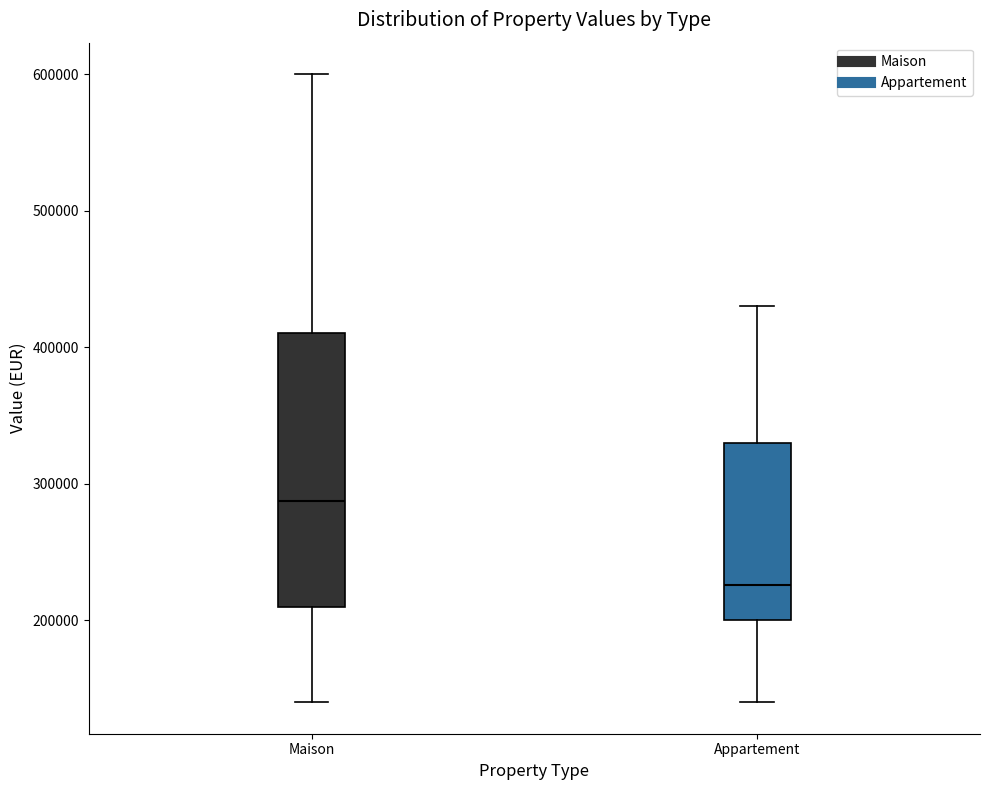

Which box has the lowest median line?

Appartement